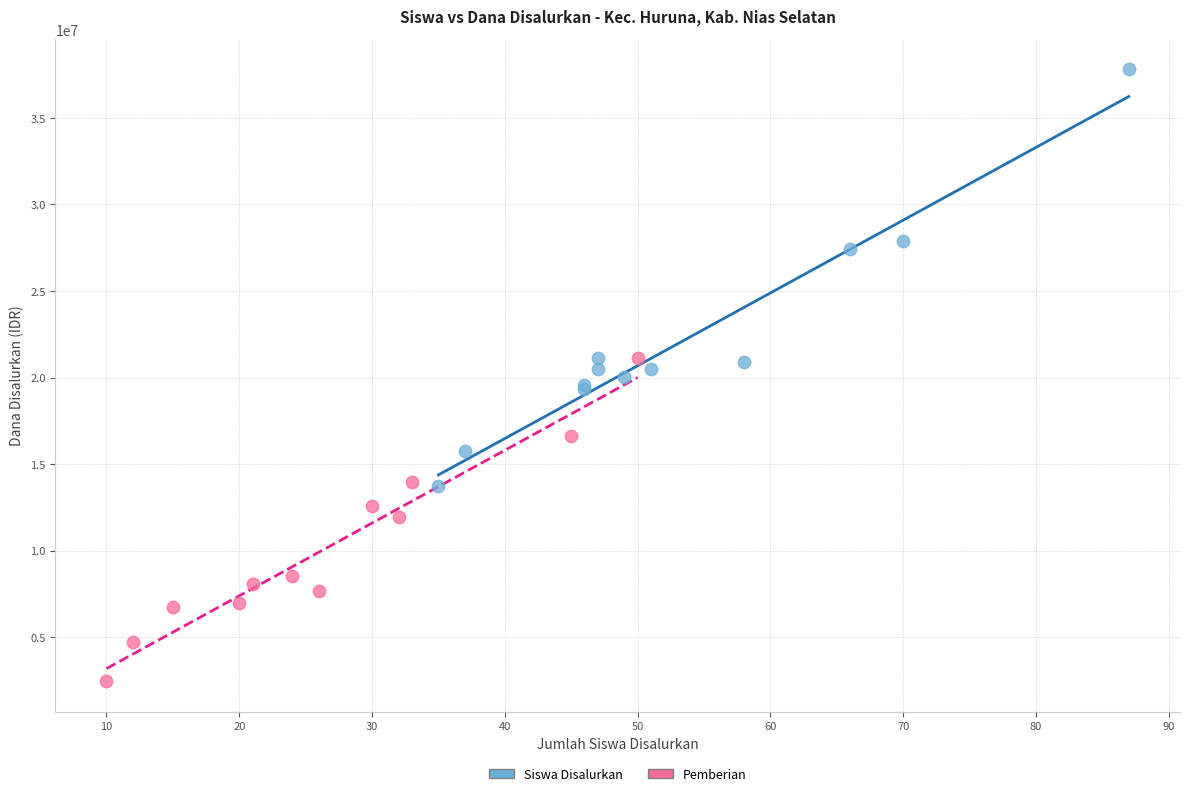

Which series reaches the maximum Y coordinate?

Siswa Disalurkan